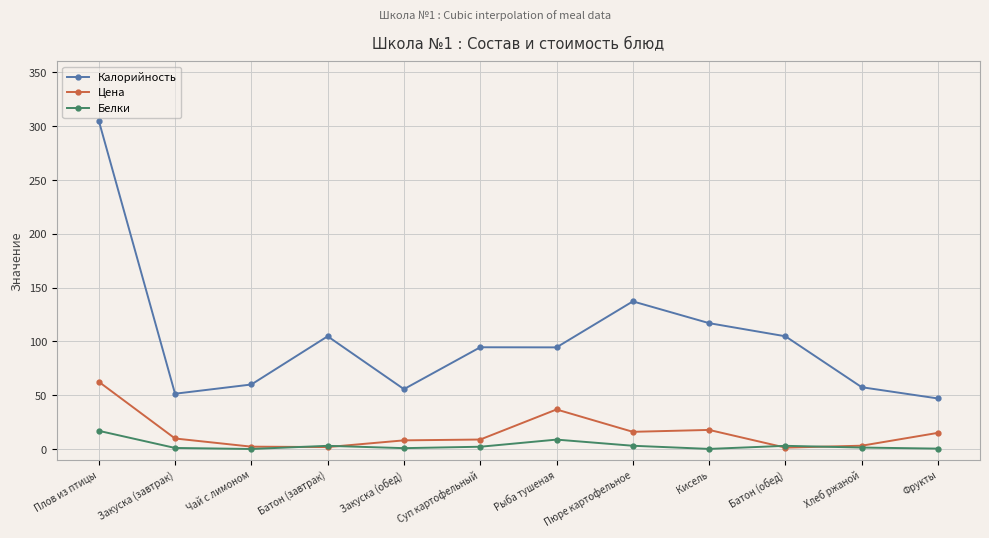

What is the label of the 2nd point from the left?

Закуска (завтрак)